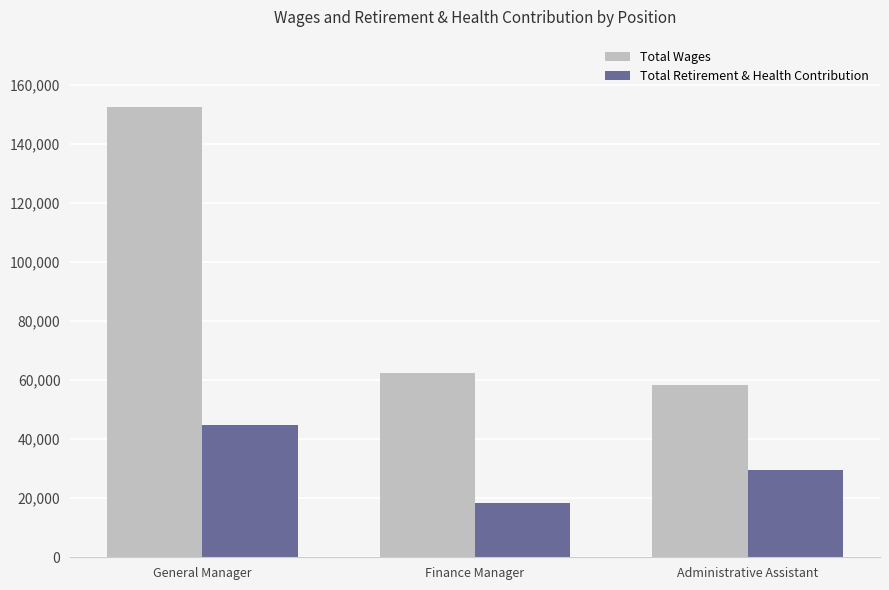

True or false: Total Retirement & Health Contribution has a value of 20037 at Administrative Assistant.

False